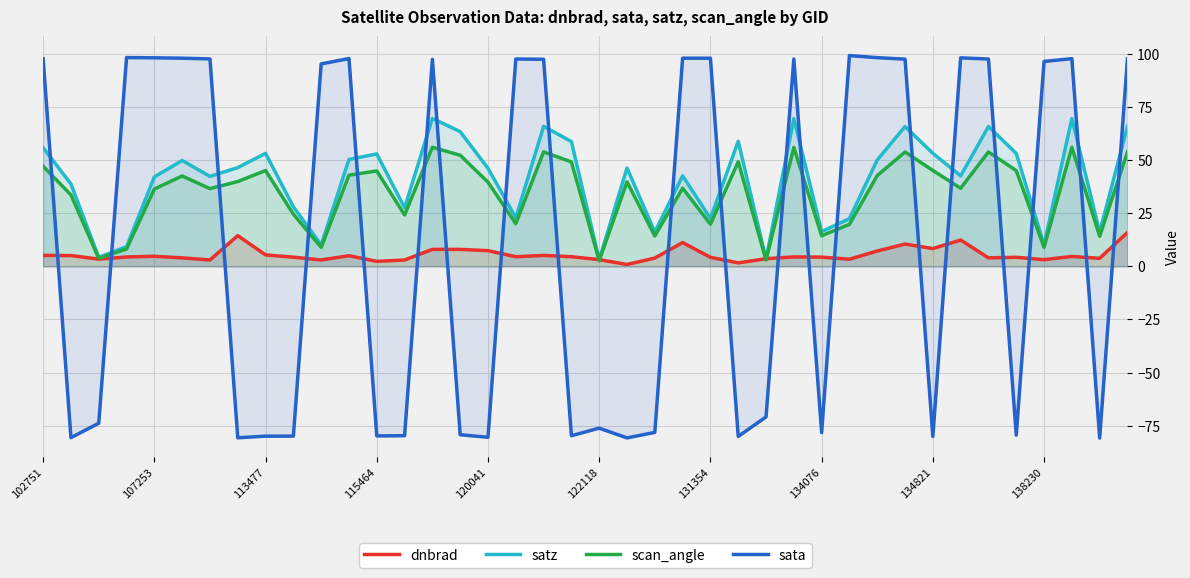

Is it true that satz equals 3.1 at 122118?

True